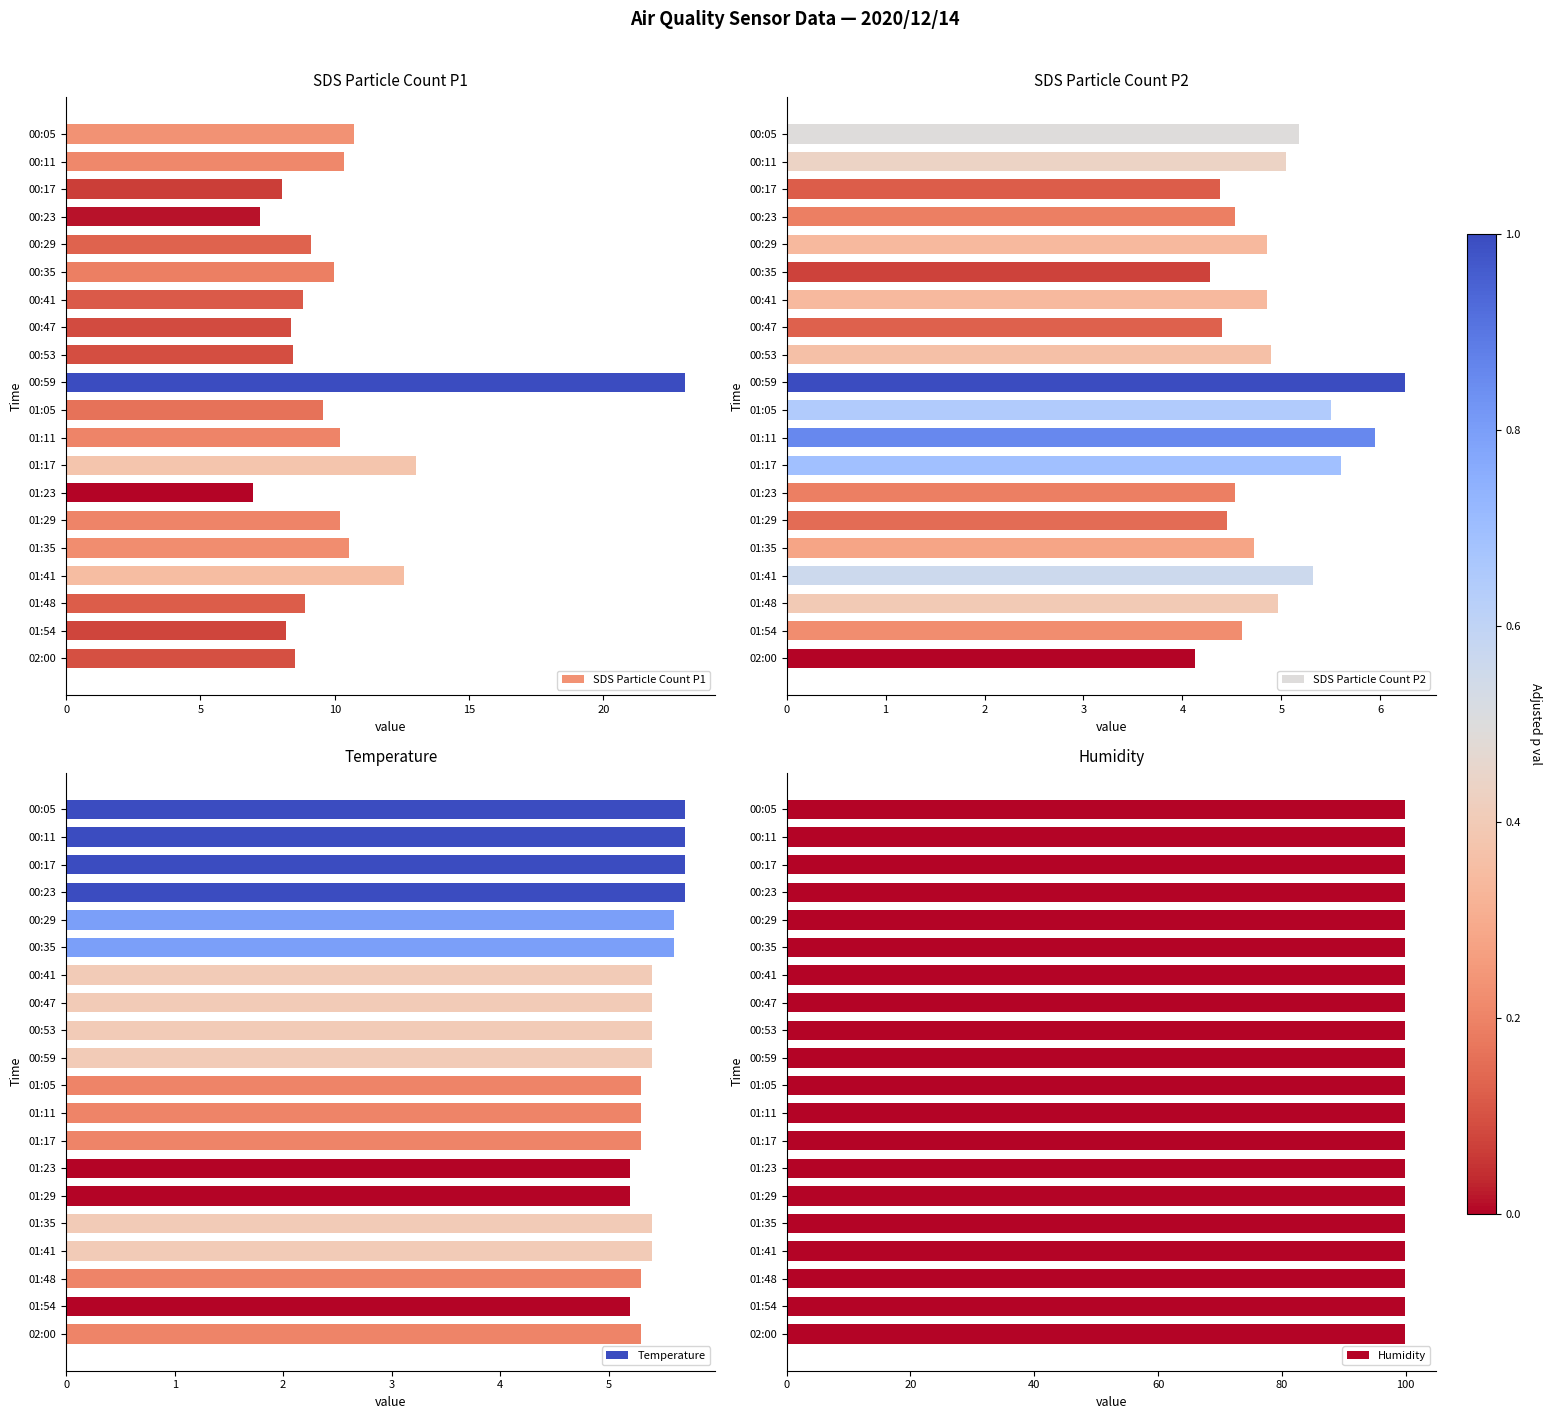

How many series are shown in this chart?

4